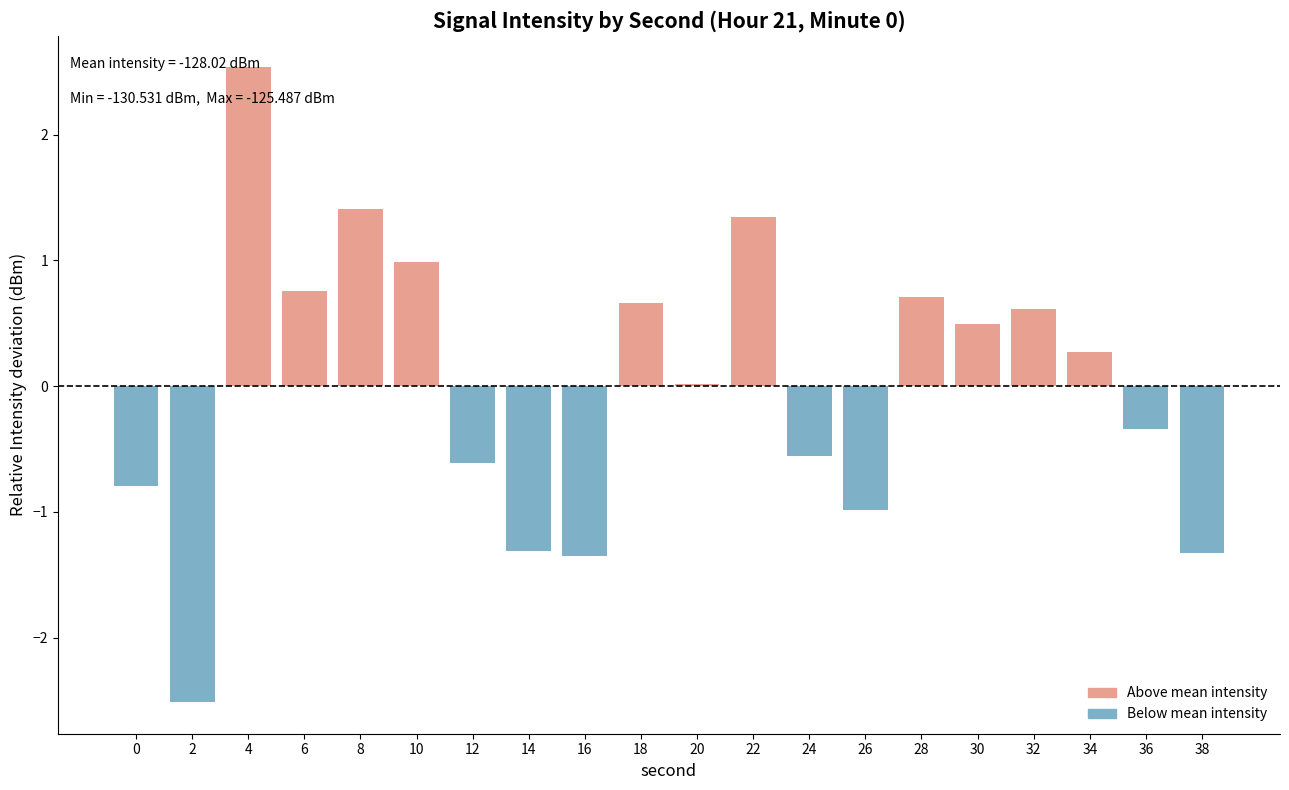

Which series has the widest spread of values?

Above mean intensity